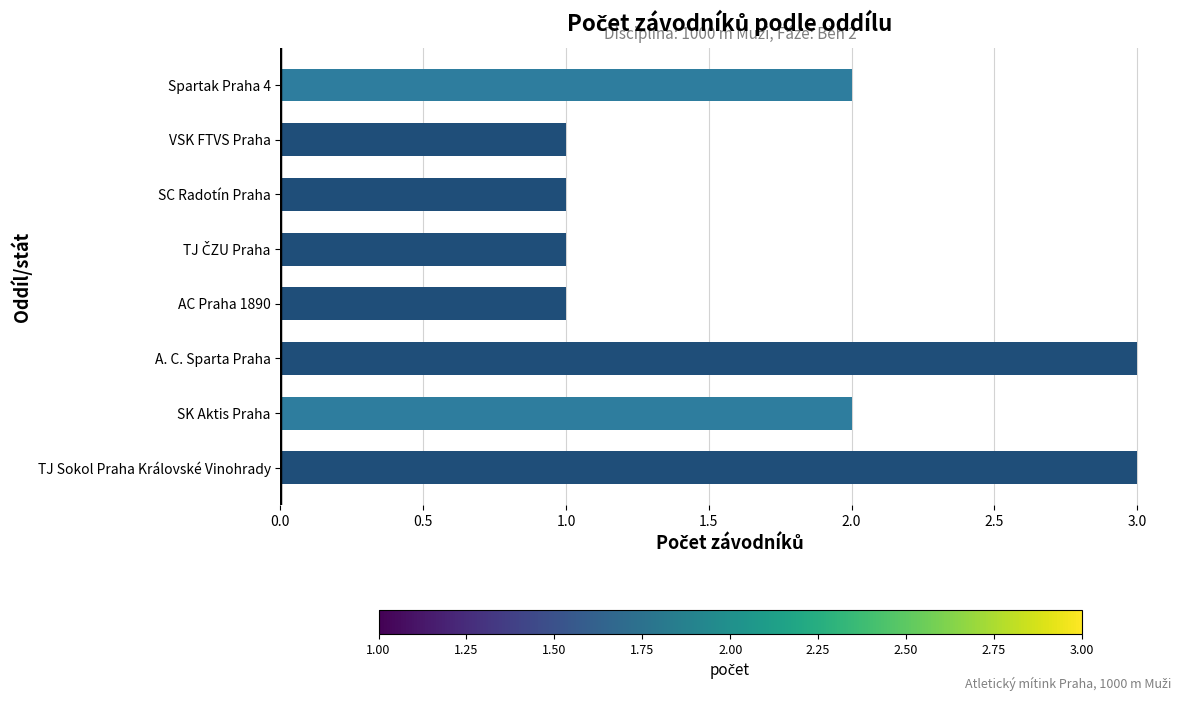

Reading bottom to top, extract all data points from this chart.

3	2	3	1	1	1	1	2